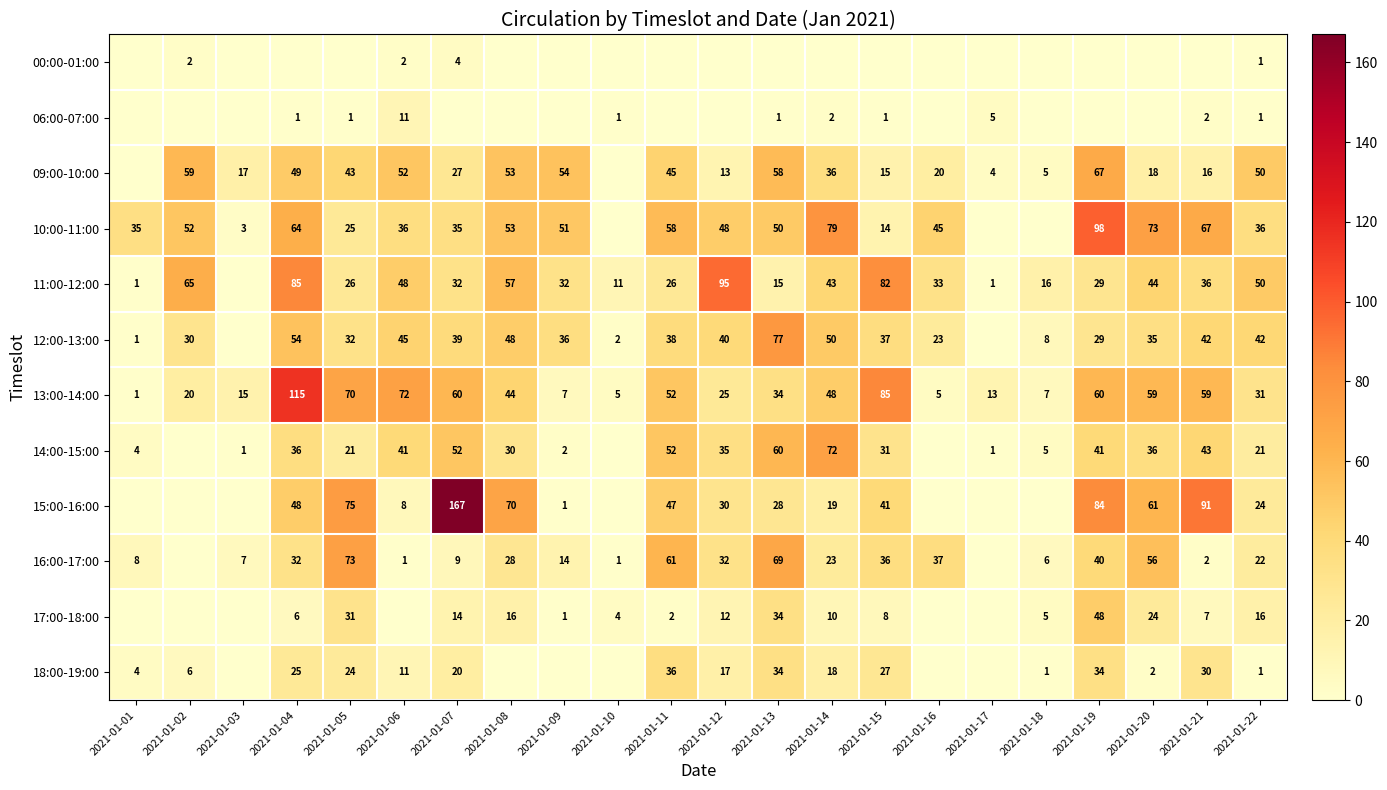

What is the sum of the 14:00-15:00 values at 2021-01-07 and 2021-01-04?

88